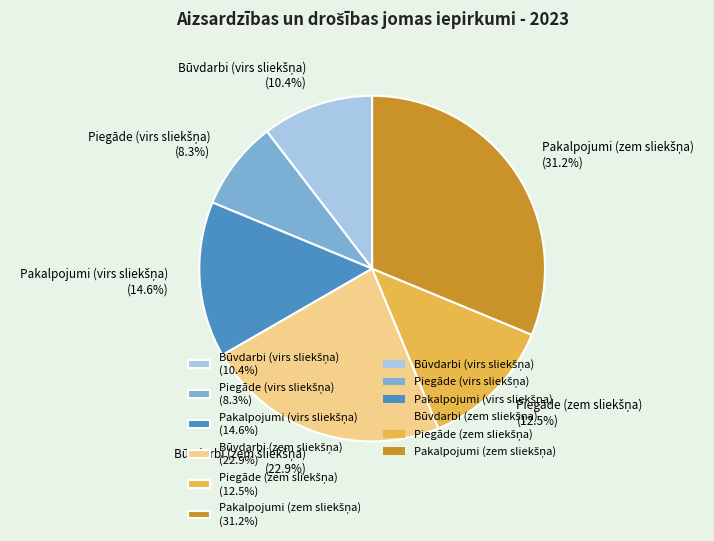

Is there any slice that represents more than half of the pie?

No